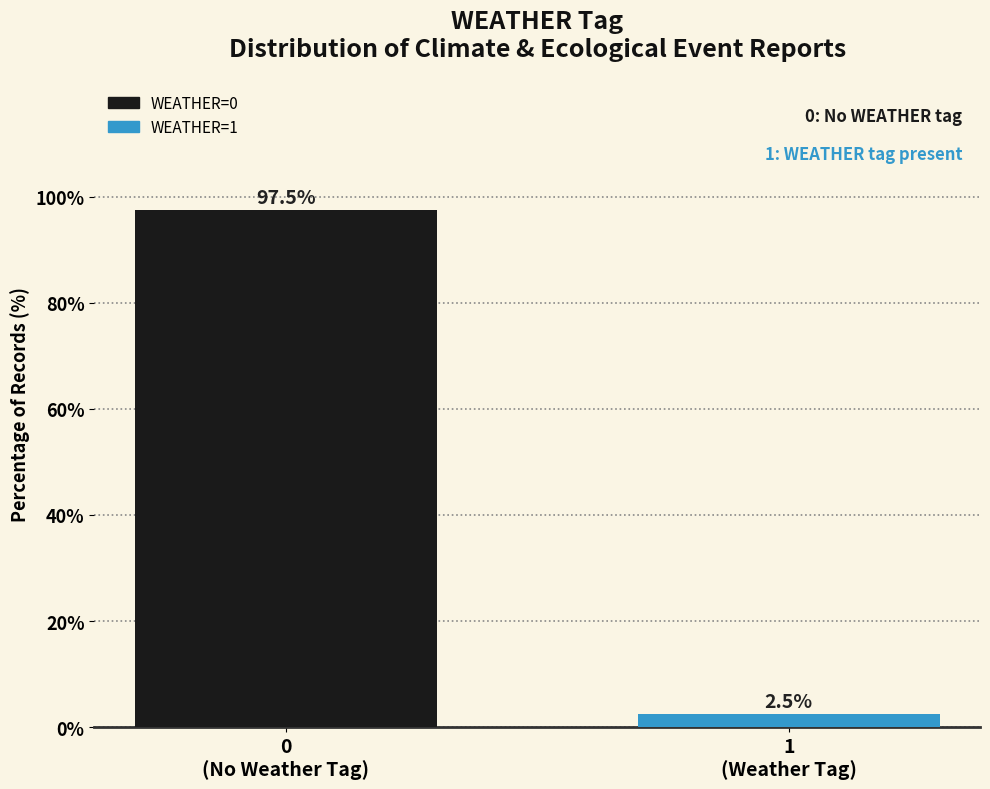

Count the number of values greater than 97.

1